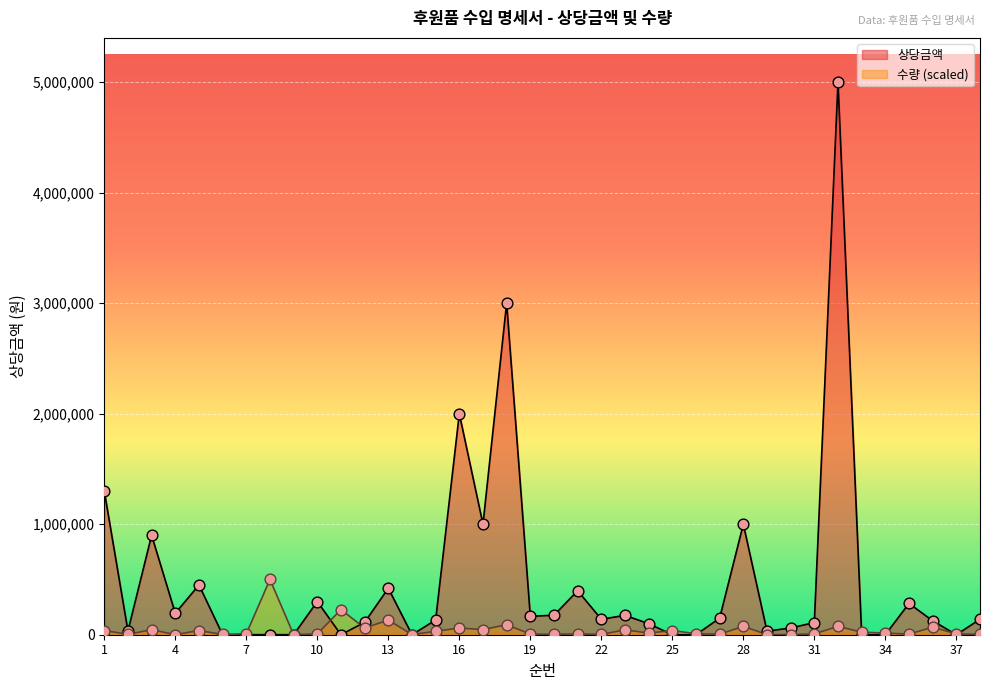

Which series has the largest Y range (max minus min)?

상당금액